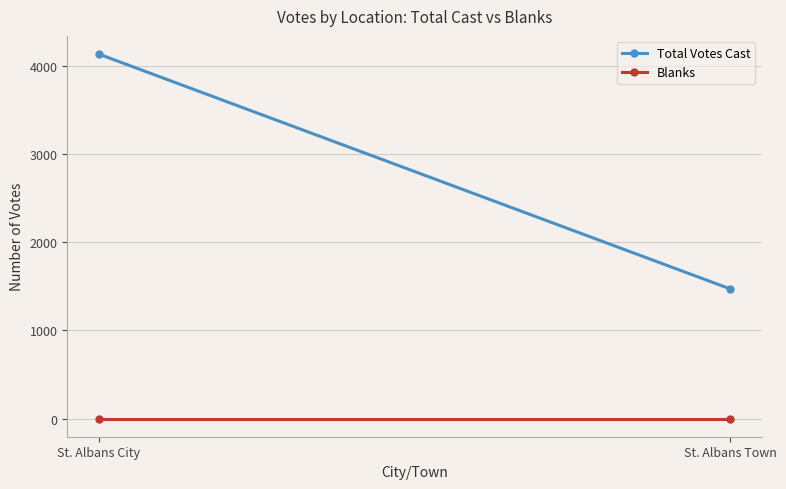

Which category has the lowest value in the Blanks series?

St. Albans City